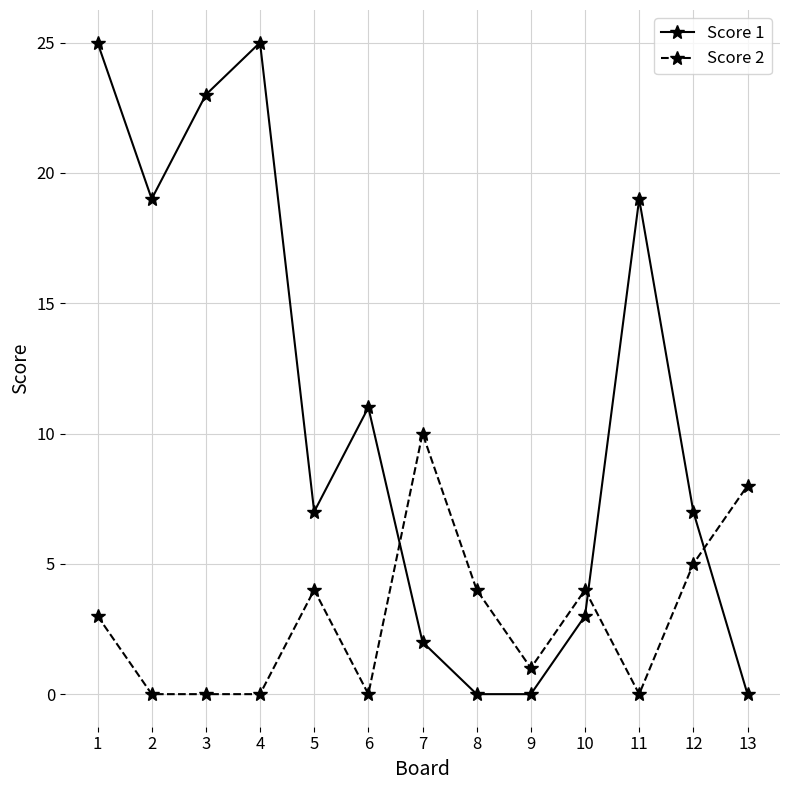

What is the sum of all Score 1 values?

141